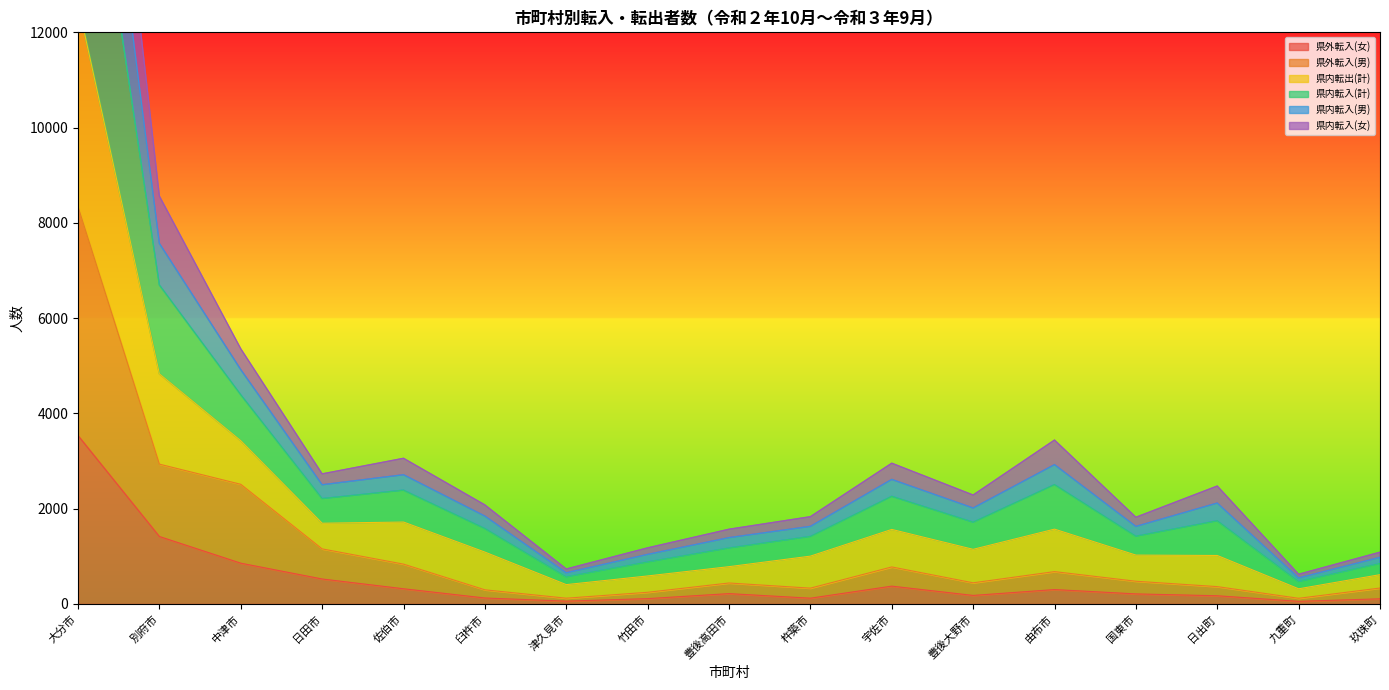

Is it true that 県内転出(計) equals 3968 at 日田市?

False